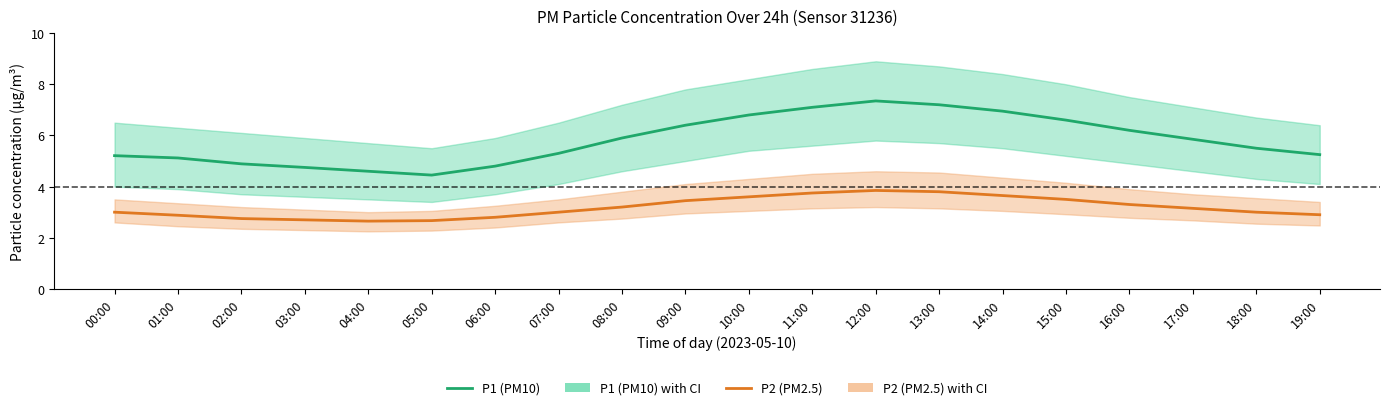

At which category does the chart reach its minimum across all series?

04:00